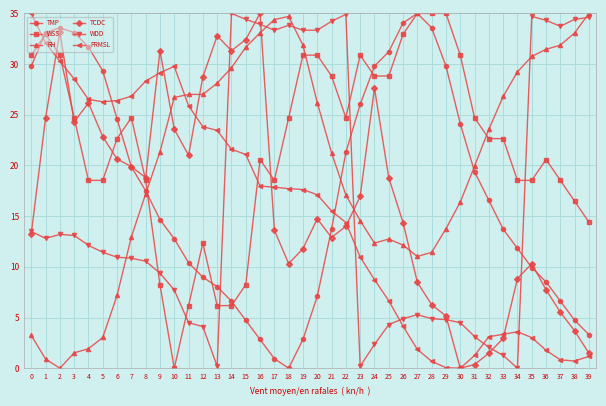

What is the difference between the second highest and second lowest values in the PRMSL series?

32.0